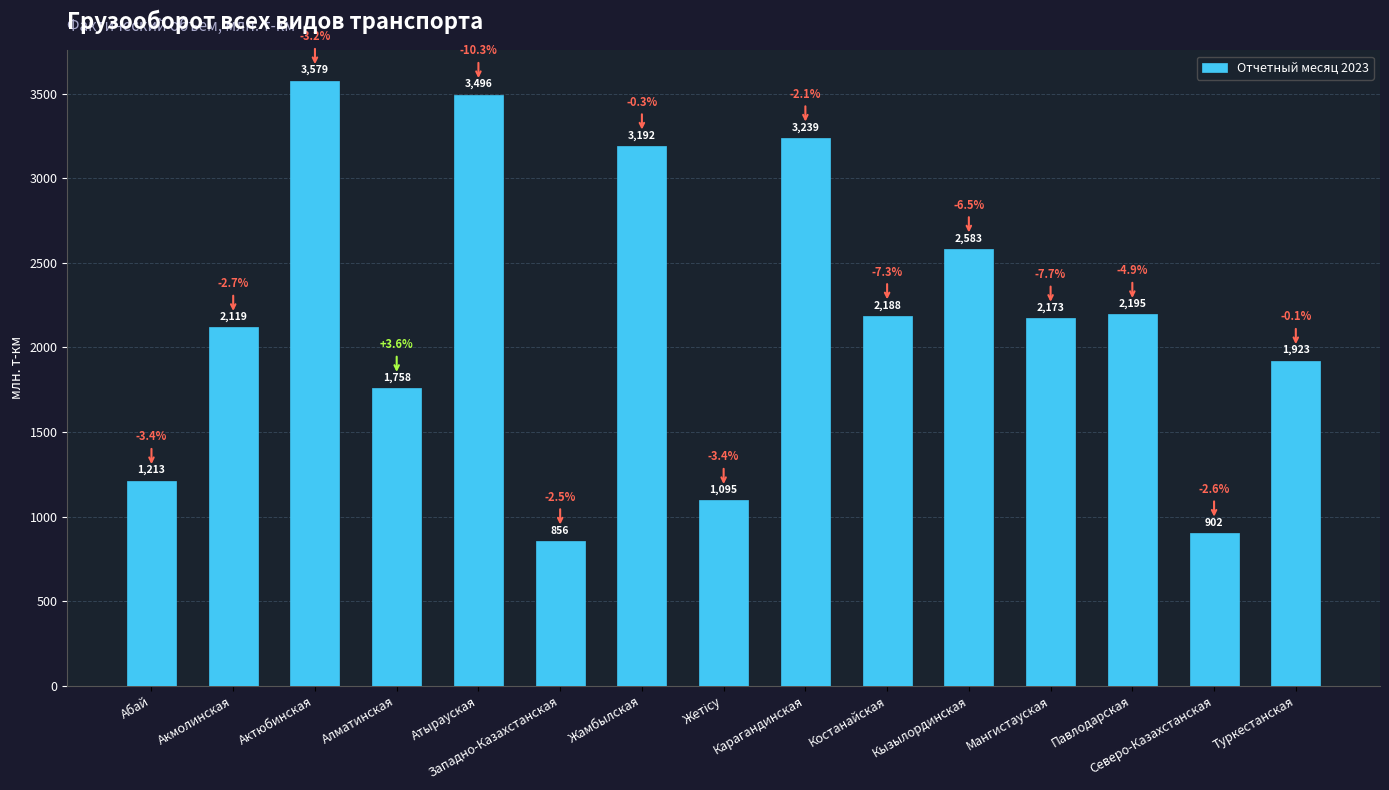

How many data points are less than 2172?

7